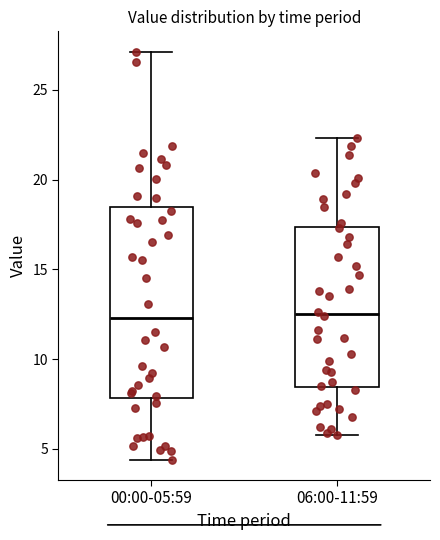

Where does the median line of the box for 00:00-05:59 sit on the y-axis? The values are not printed on the chart, so give them approximately, as read against the axis.

12.5